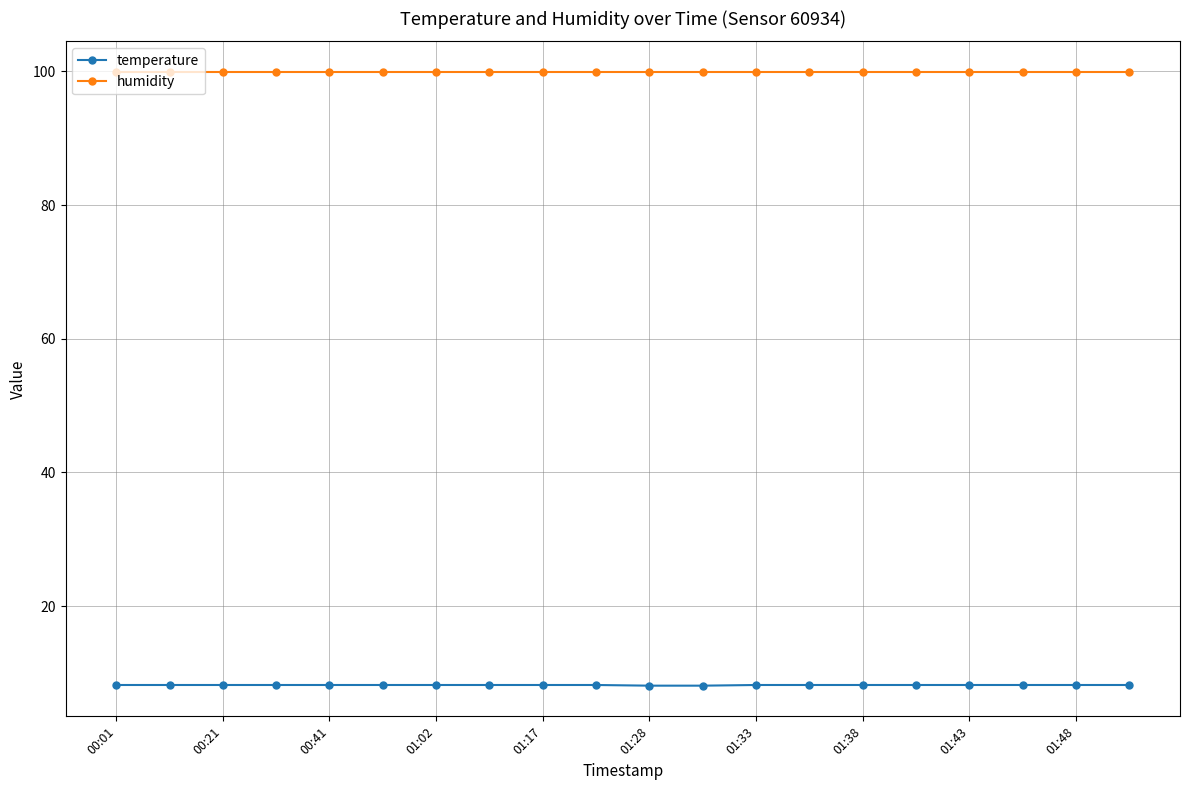

What is the smallest value displayed?

8.1